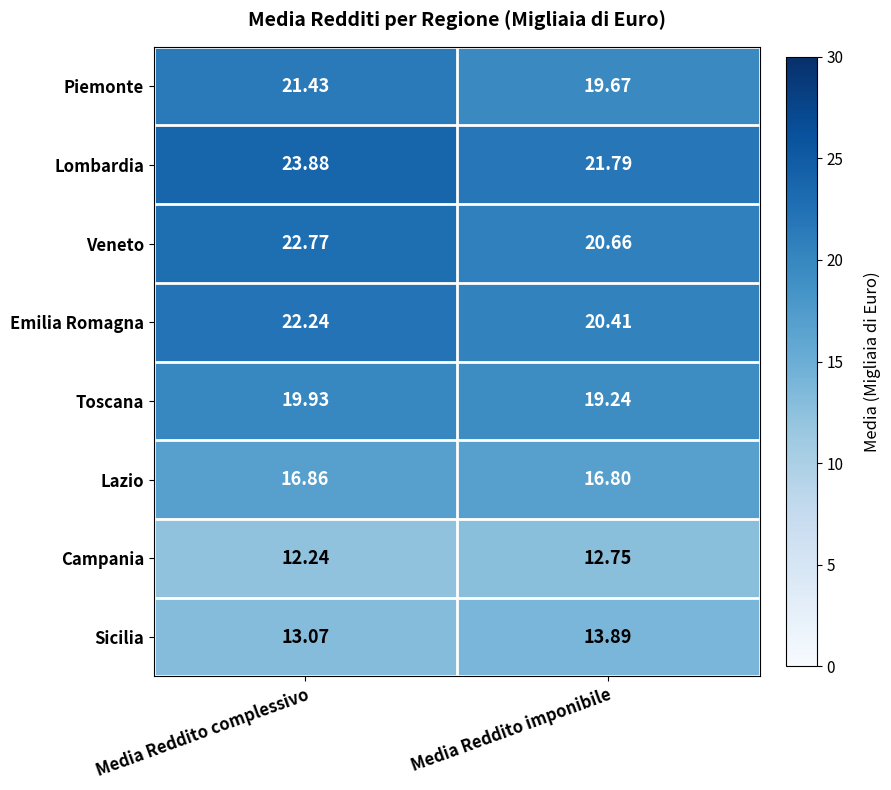

At which label is Sicilia closest to 13?

Media Reddito complessivo